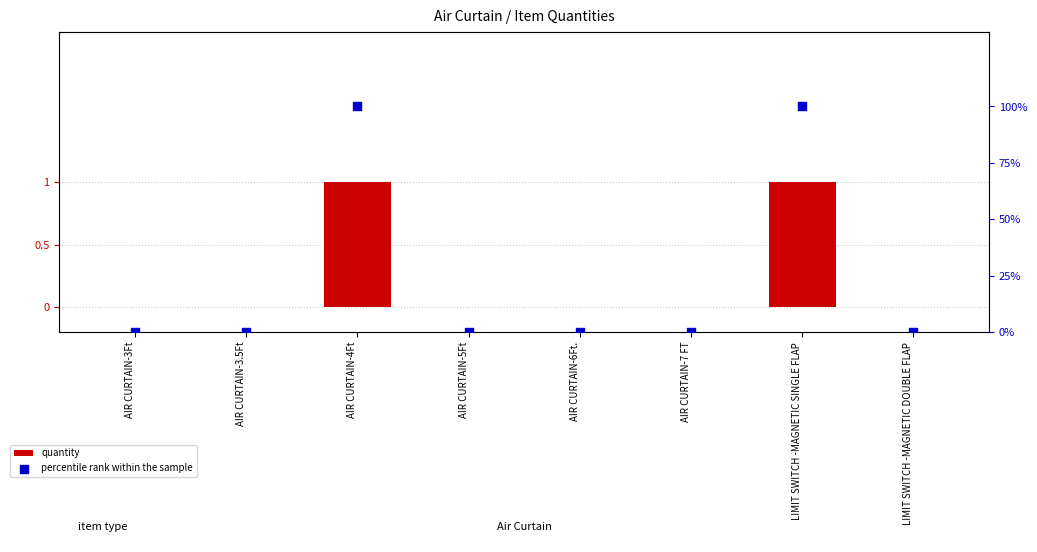

What are all the series names shown in the legend?

quantity, percentile rank within the sample